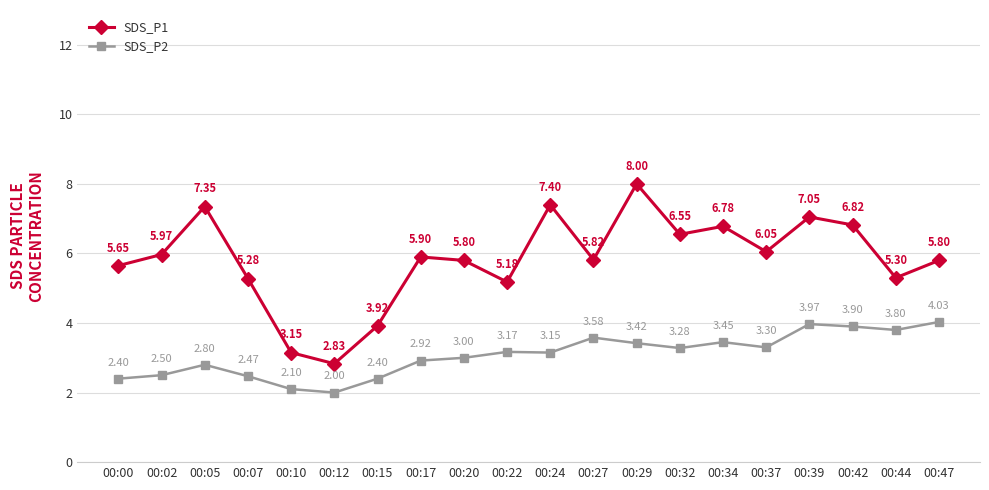

How many series are shown in this chart?

2